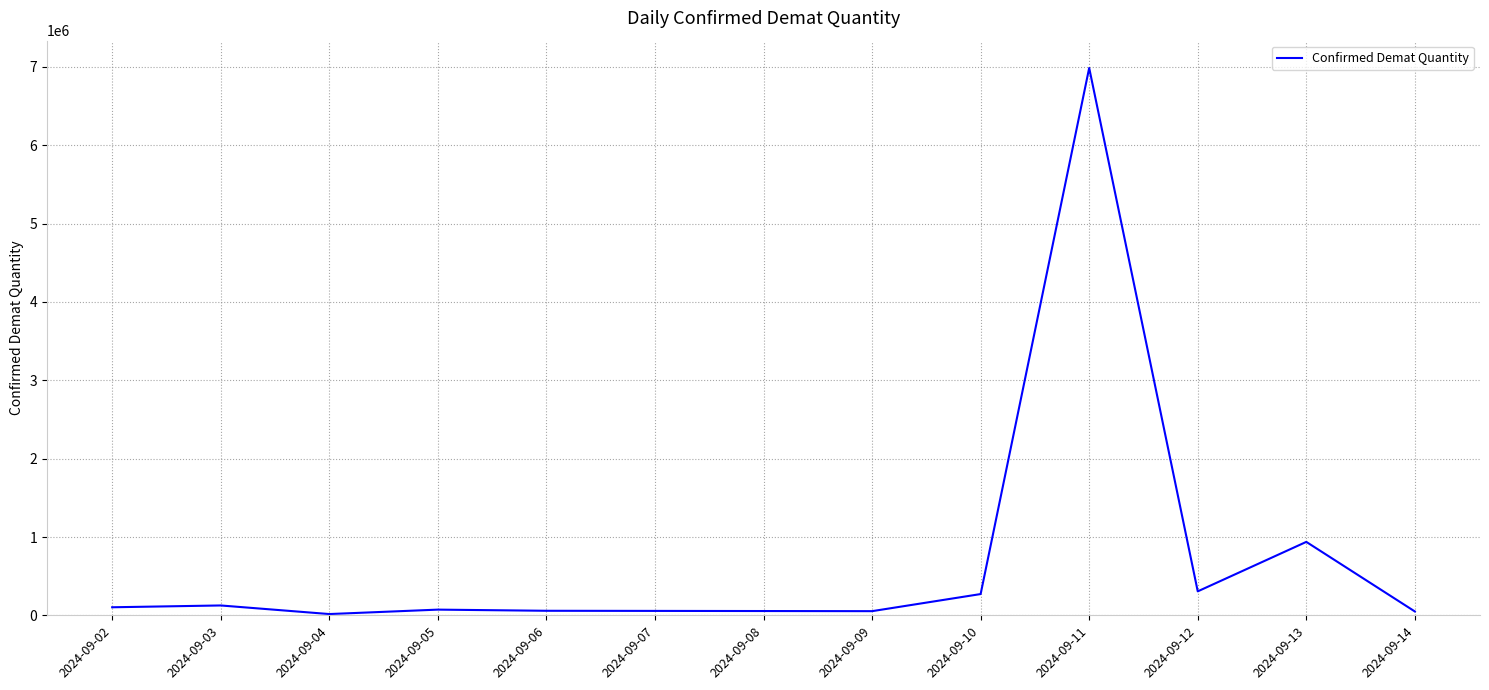

How many interior local valleys (lower than both neighbors) does the data have?

3